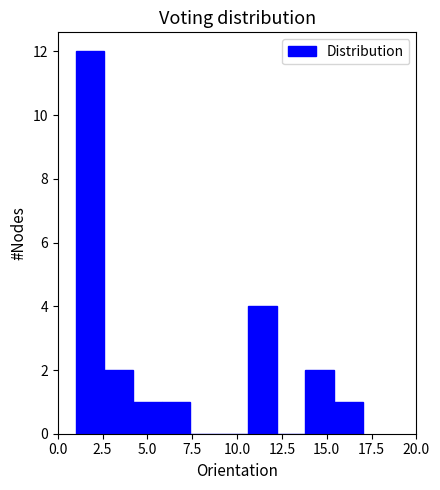

Around what value on the x-axis is the tallest bar? Give the approximate position of its centre, as read against the axis.

2.0